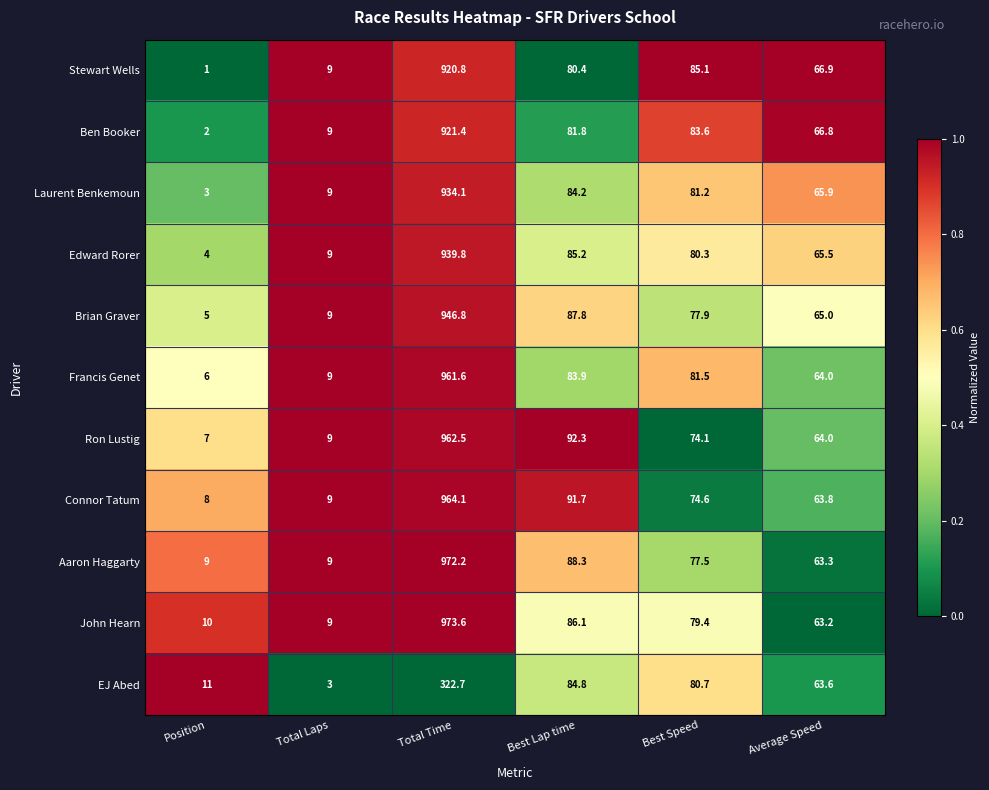

Where does the Stewart Wells series first go above 80?

Total Time